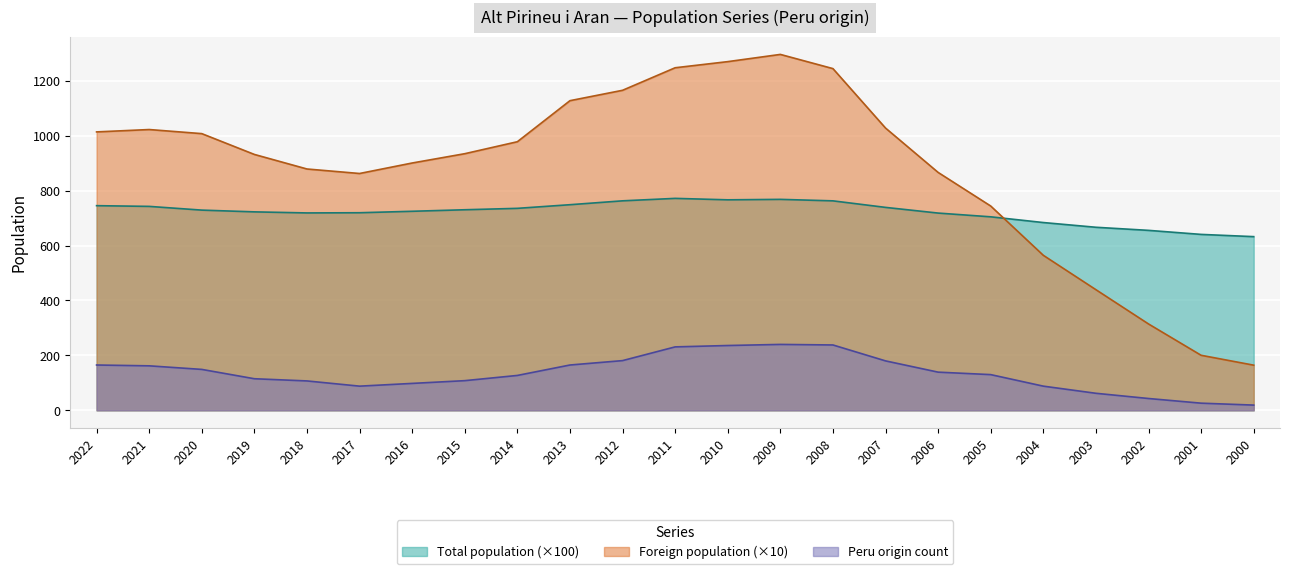

What is the sum of the Peru origin count values at 2019 and 2007?

295.0